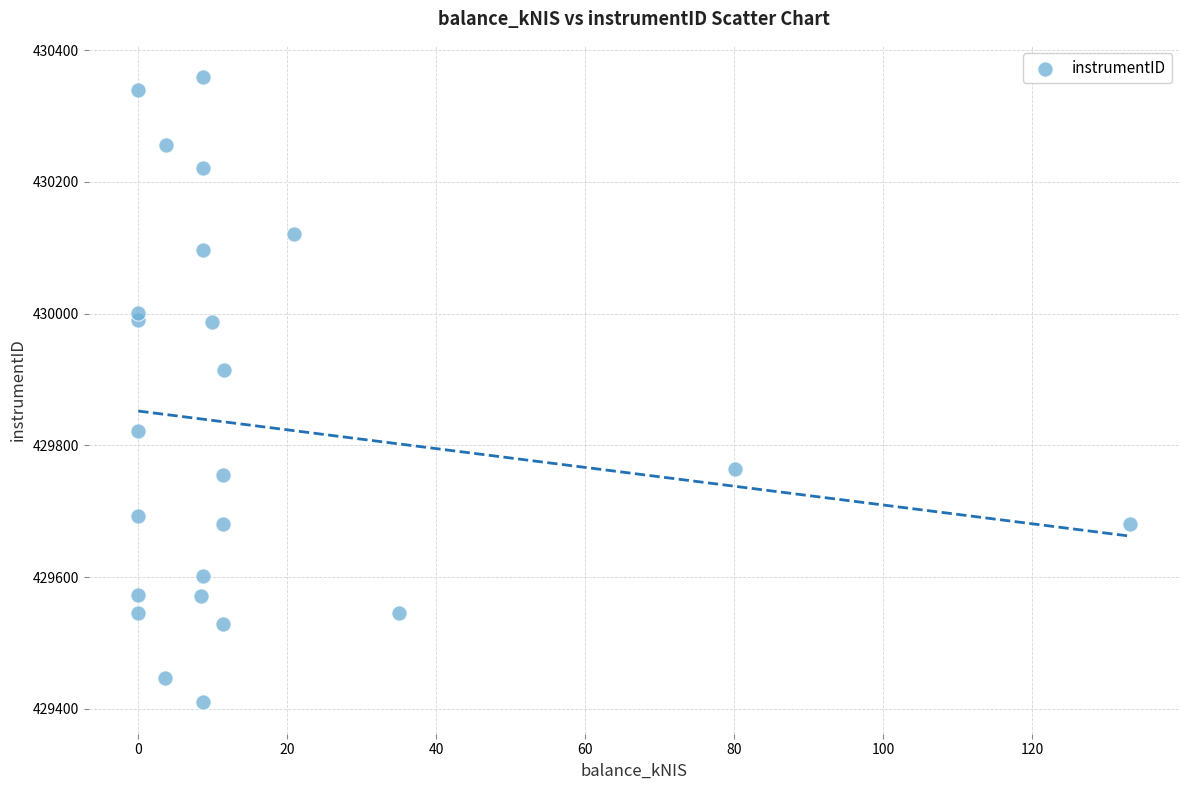

What is the range of X values (max minus min)?

133.2